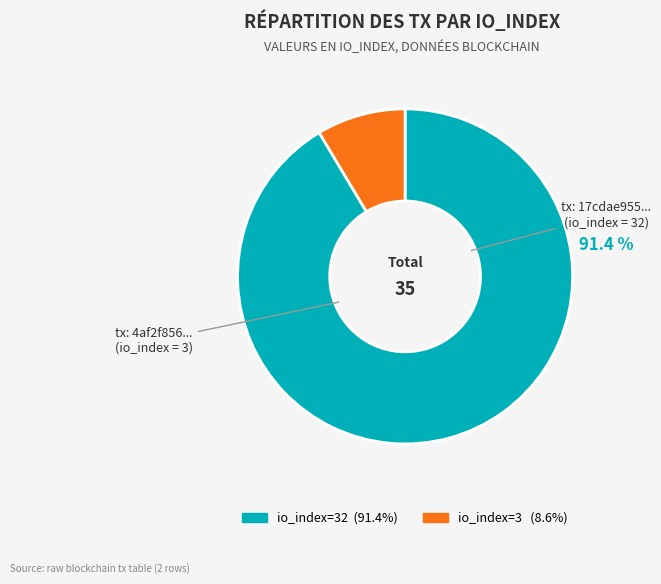

Is there a majority slice in this chart?

Yes